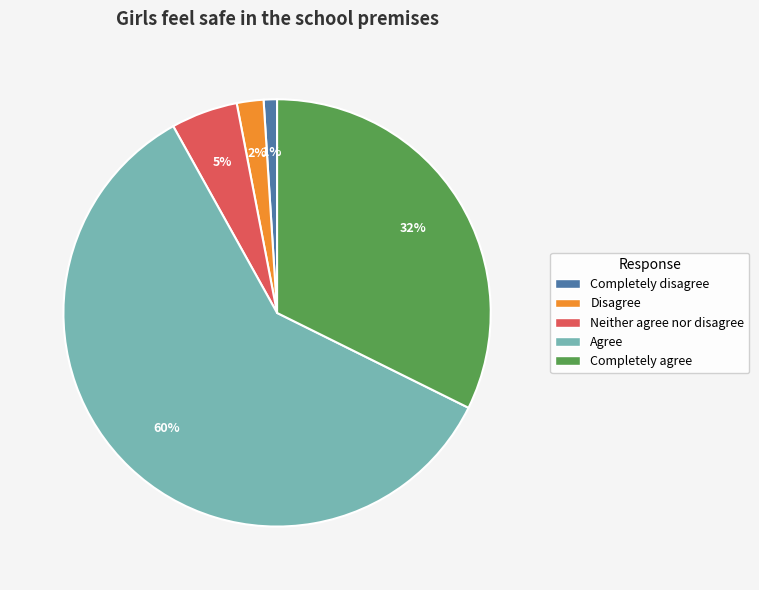

What is the largest slice in the pie chart?

Agree